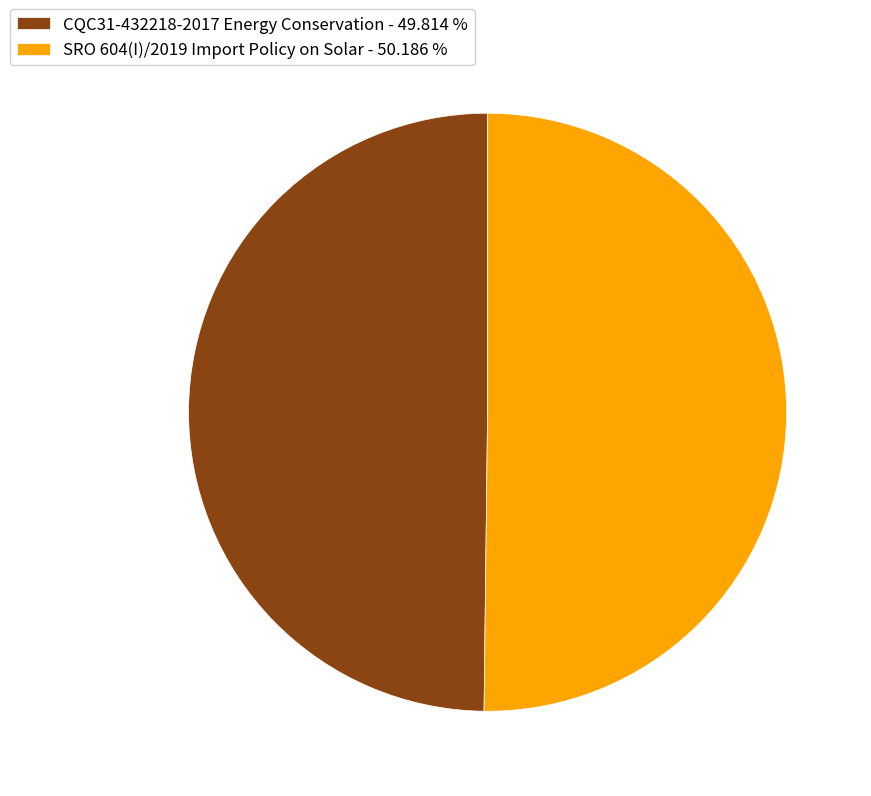

Combined, do SRO 604(I)/2019 Import Policy on Solar - 50.186 % and CQC31-432218-2017 Energy Conservation - 49.814 % account for over 50%?

Yes